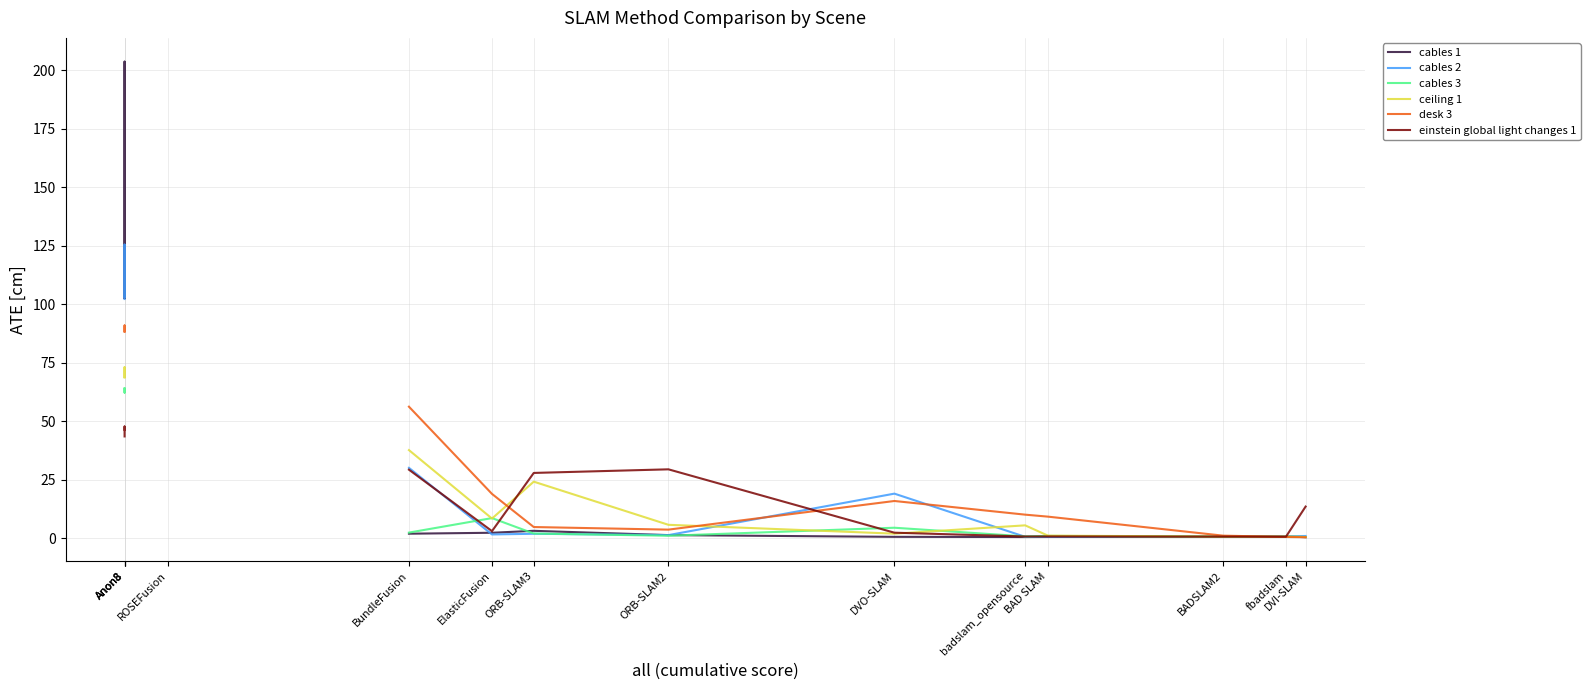

Which series changed the most between badslam_opensource and BundleFusion?

desk 3